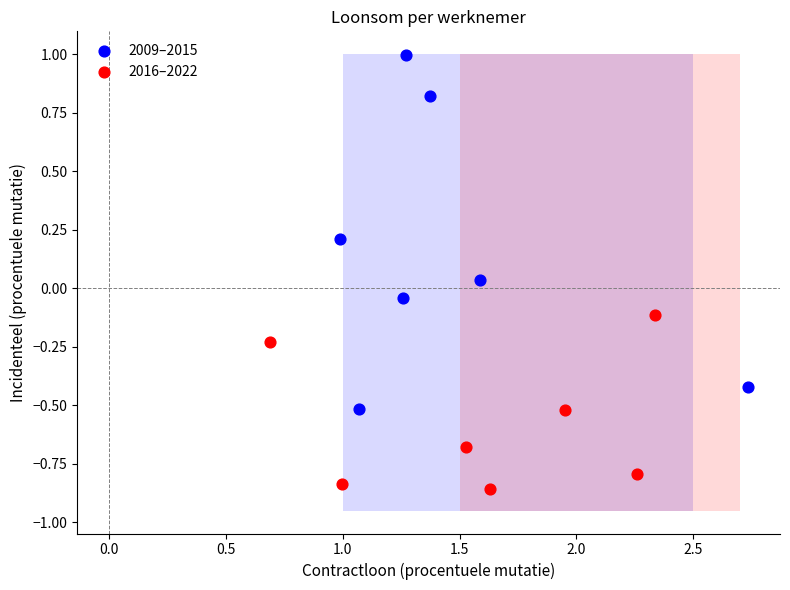

Which series contains the highest Y value?

2009–2015